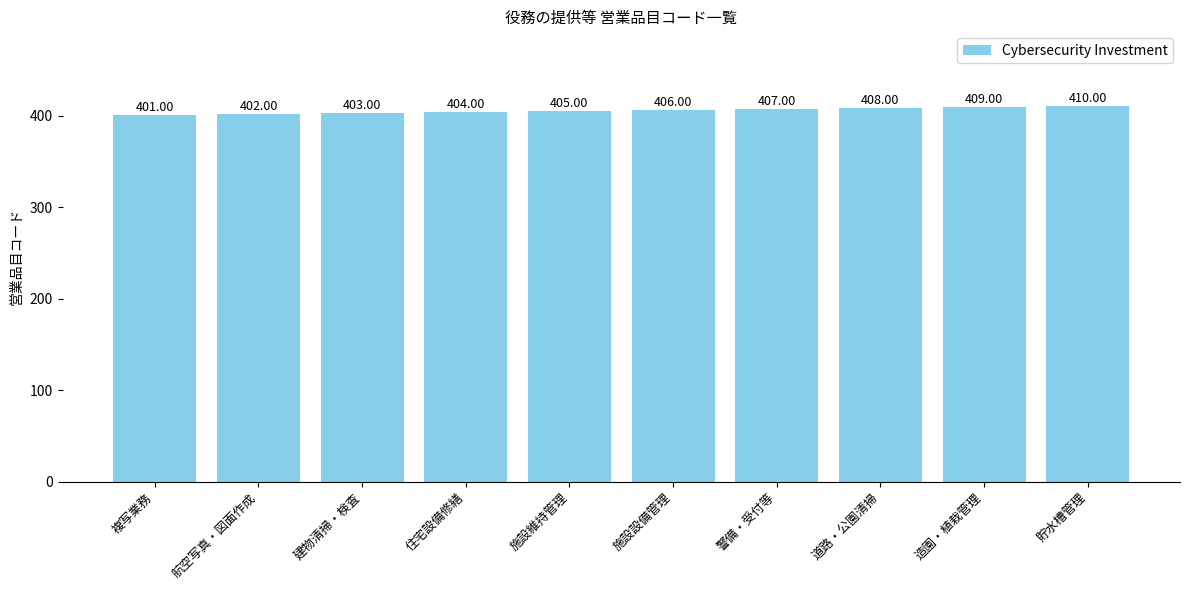

What is the change in value from 住宅設備修繕 to 貯水槽管理?

+6